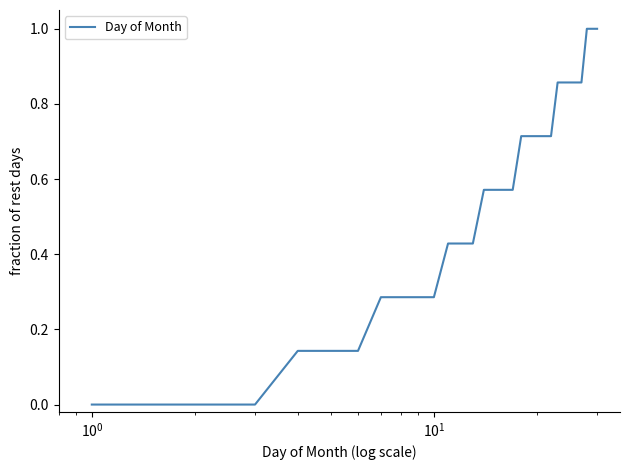

What is the maximum value shown in the chart?

1.0